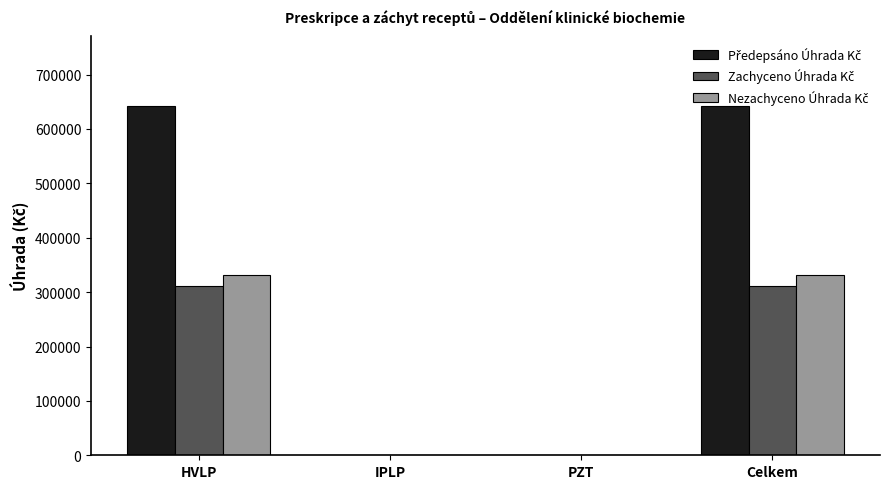

What is the total value across all series at Celkem?

1285075.5